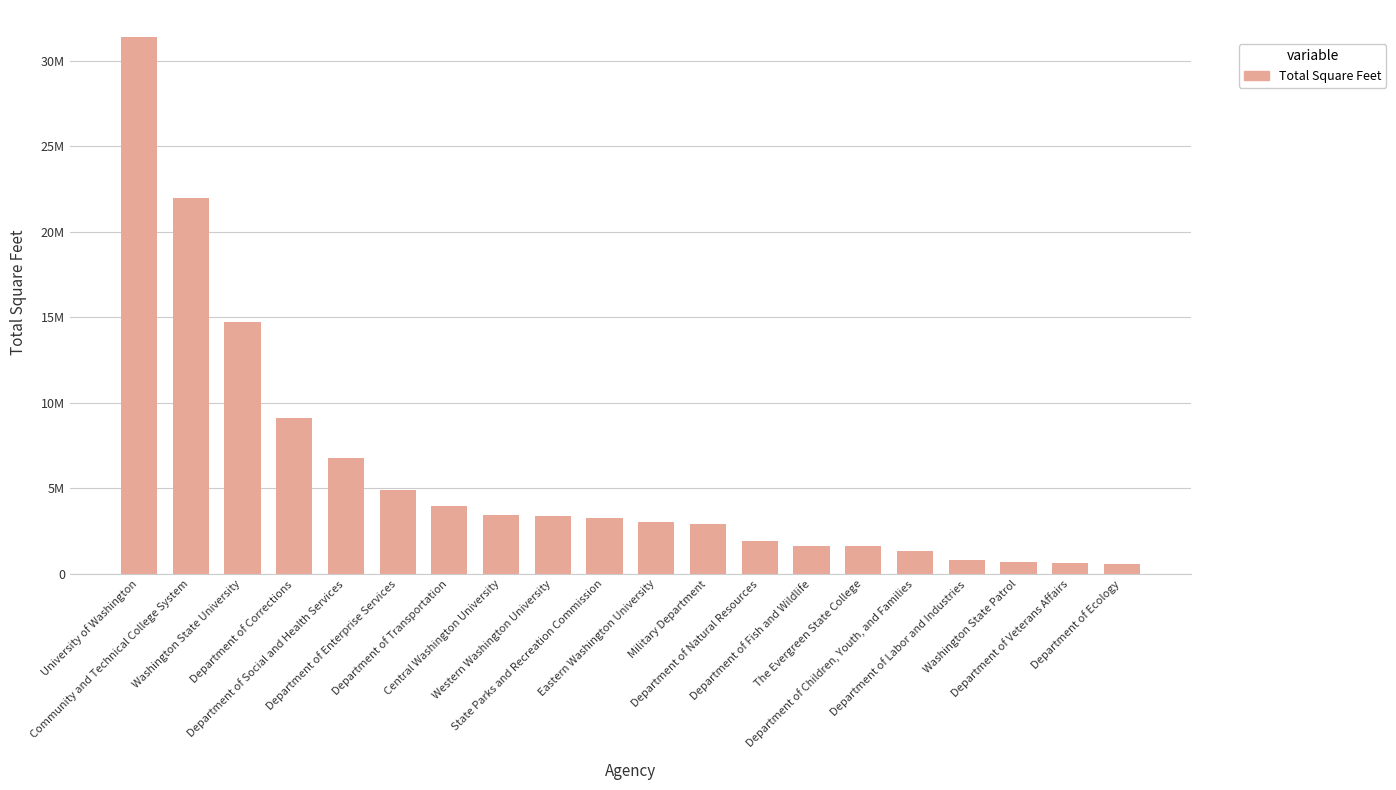

Reading left to right, extract all data points from this chart.

University of Washington=31386244	Community and Technical College System=21979940	Washington State University=14698698	Department of Corrections=9090401	Department of Social and Health Services=6745076	Department of Enterprise Services=4886557	Department of Transportation=3992397	Central Washington University=3452606	Western Washington University=3407654	State Parks and Recreation Commission=3265513	Eastern Washington University=3036999	Military Department=2908514	Department of Natural Resources=1922324	Department of Fish and Wildlife=1657936	The Evergreen State College=1654937	Department of Children, Youth, and Families=1340280	Department of Labor and Industries=794078	Washington State Patrol=687512	Department of Veterans Affairs=641509	Department of Ecology=561082